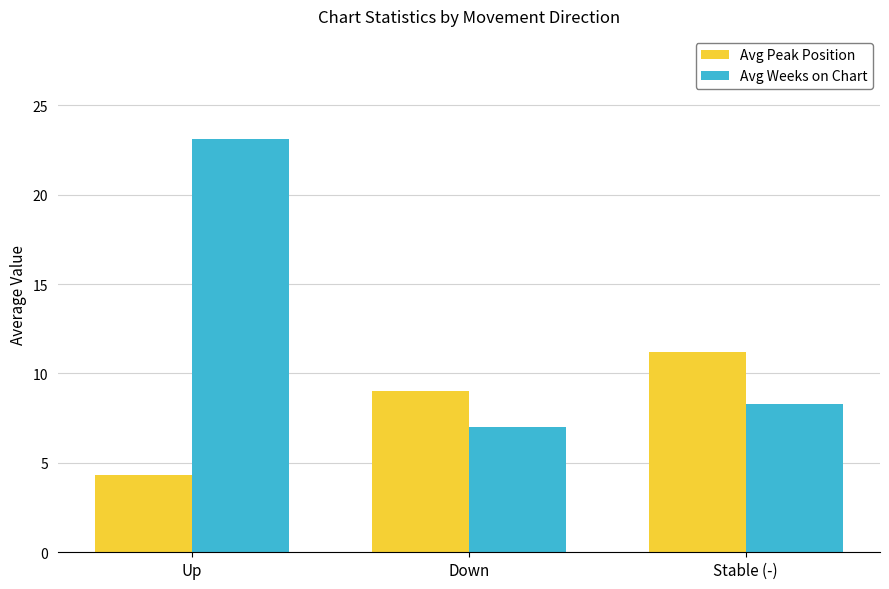

Does the chart contain stacked bars?

No